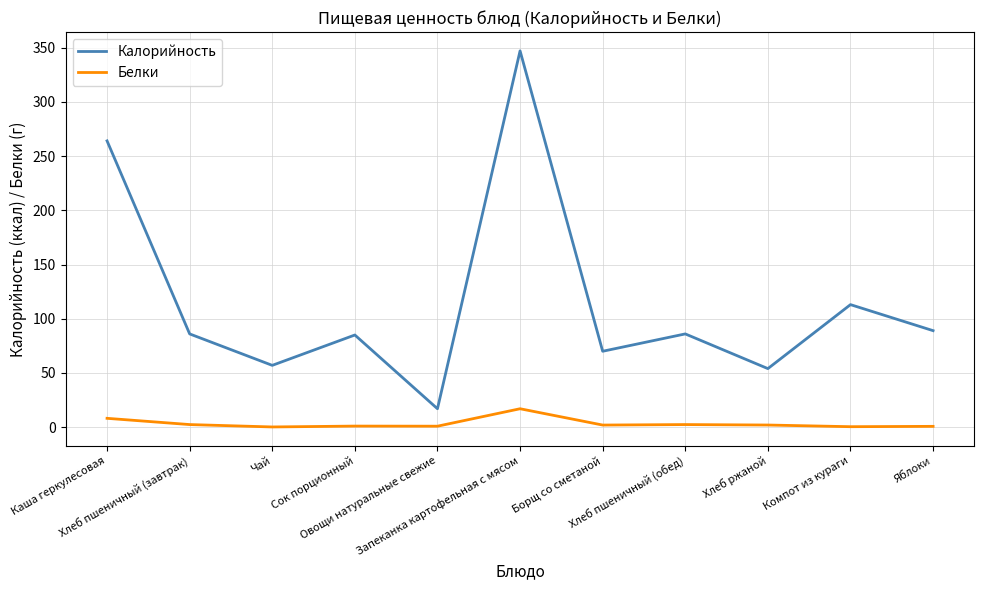

At how many categories does at least one series exceed 28?

10